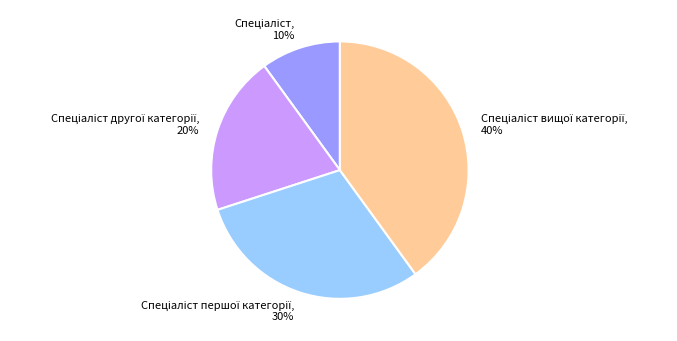

Is there any slice that represents more than half of the pie?

No